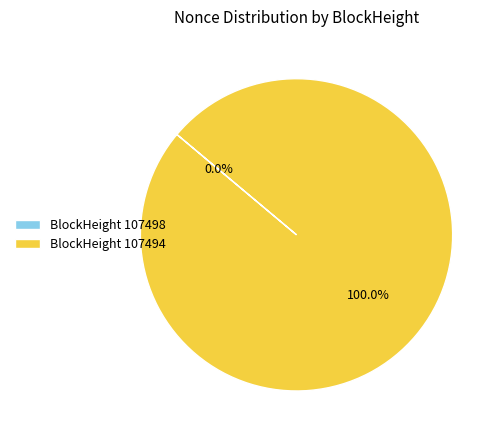

Rank the categories by value from lowest to highest.

107498, 107494